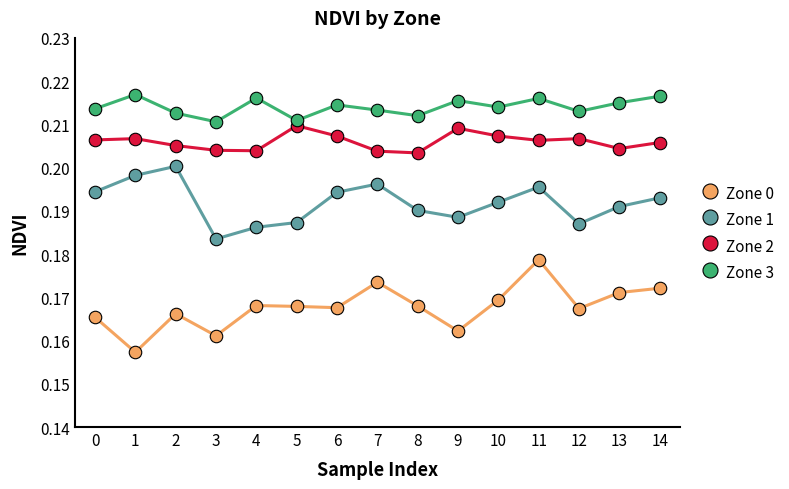

List the series in order of their peak value, highest first.

Zone 3, Zone 2, Zone 1, Zone 0